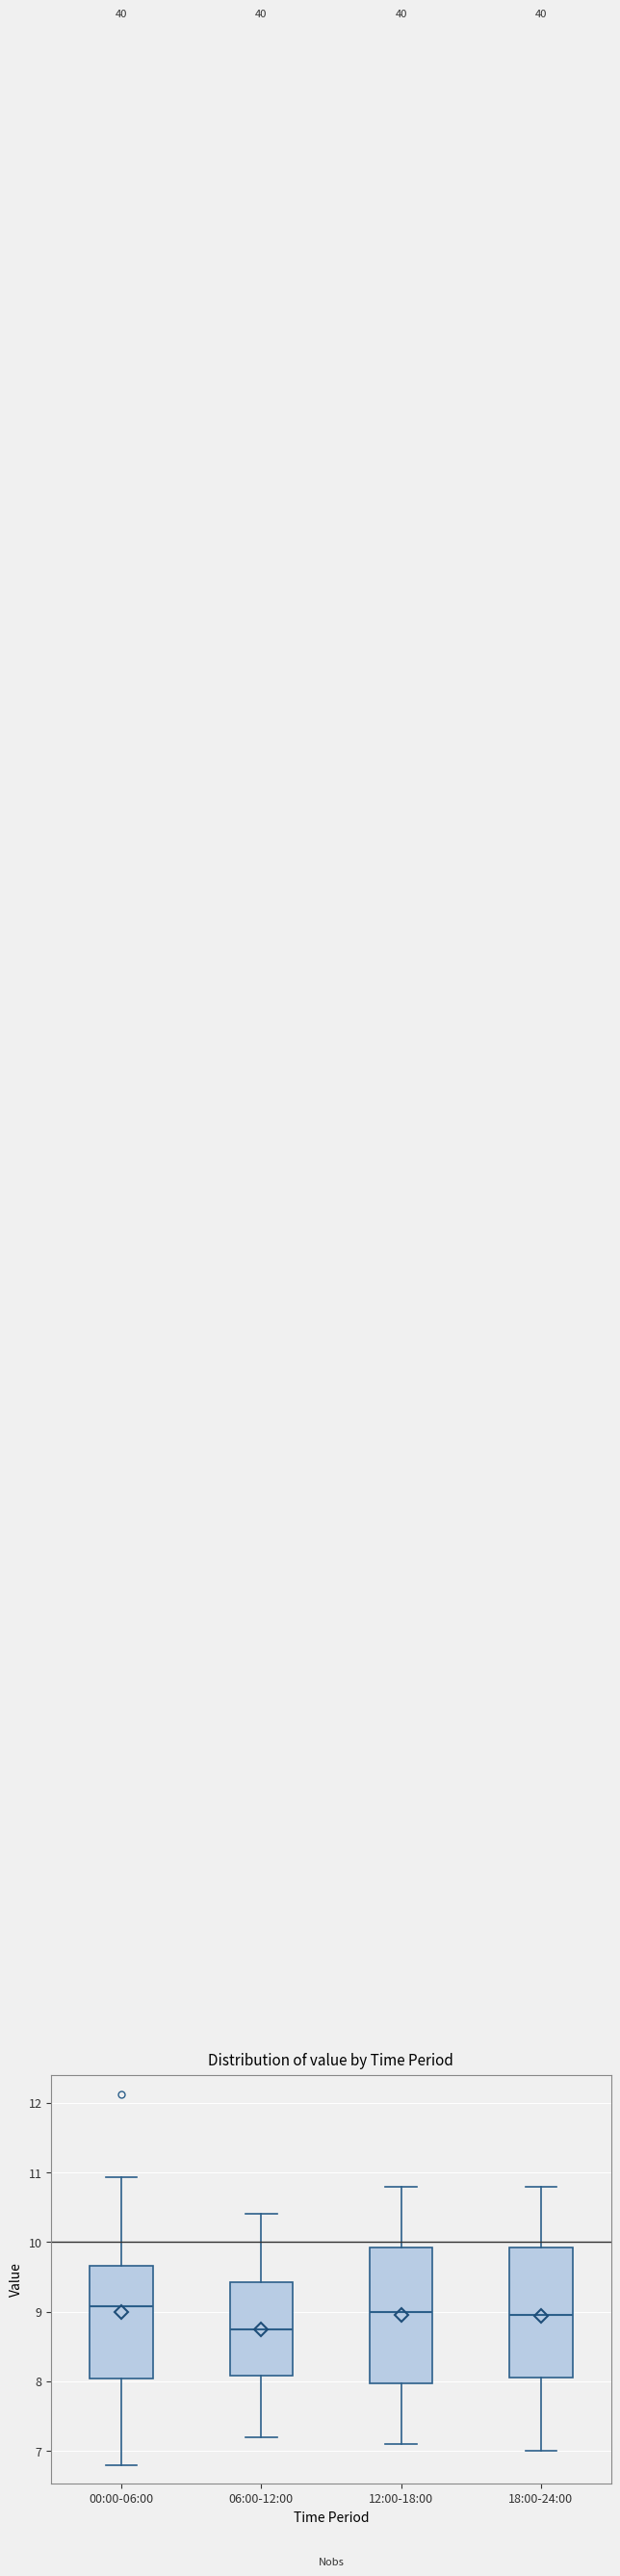

Reading left to right, read every box against the y-axis: the position of its median line, the range the box covers, and the ends of its whiskers. The values are not printed on the chart, so give them approximately, as read against the axis.

00:00-06:00: median 9.1, box 8.0 to 9.7, whiskers 6.8 to 10.9
06:00-12:00: median 8.8, box 8.1 to 9.4, whiskers 7.2 to 10.4
12:00-18:00: median 9.0, box 8.0 to 9.9, whiskers 7.1 to 10.8
18:00-24:00: median 9.0, box 8.1 to 9.9, whiskers 7.0 to 10.8